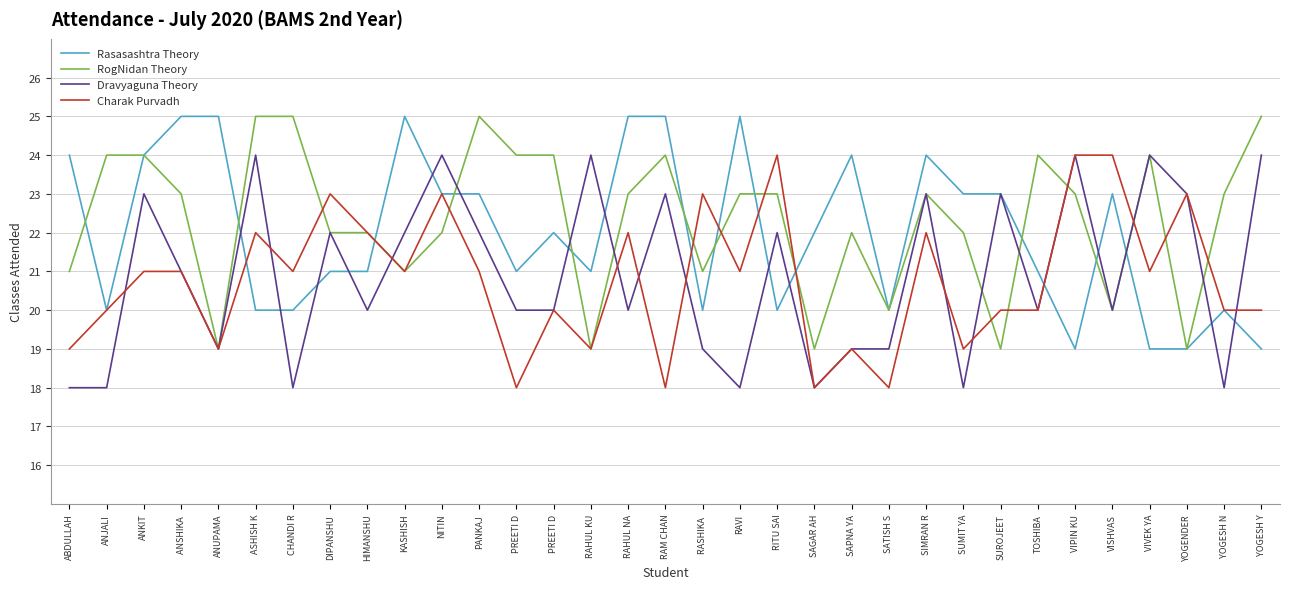

Does the chart have visible grid lines?

Yes